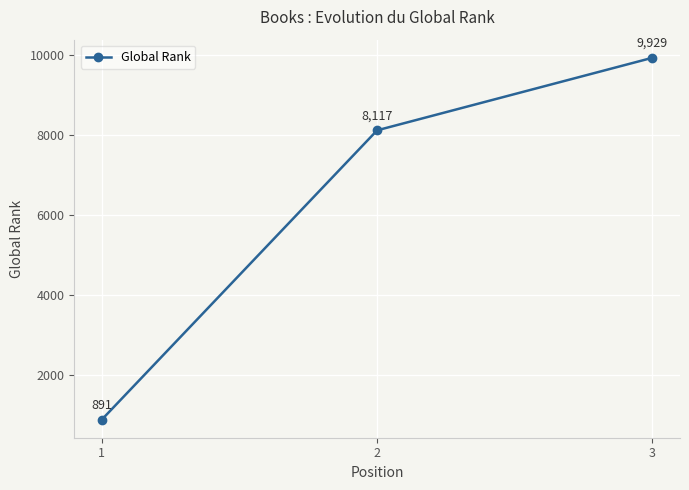

Is this an area chart (filled region under the line)?

No